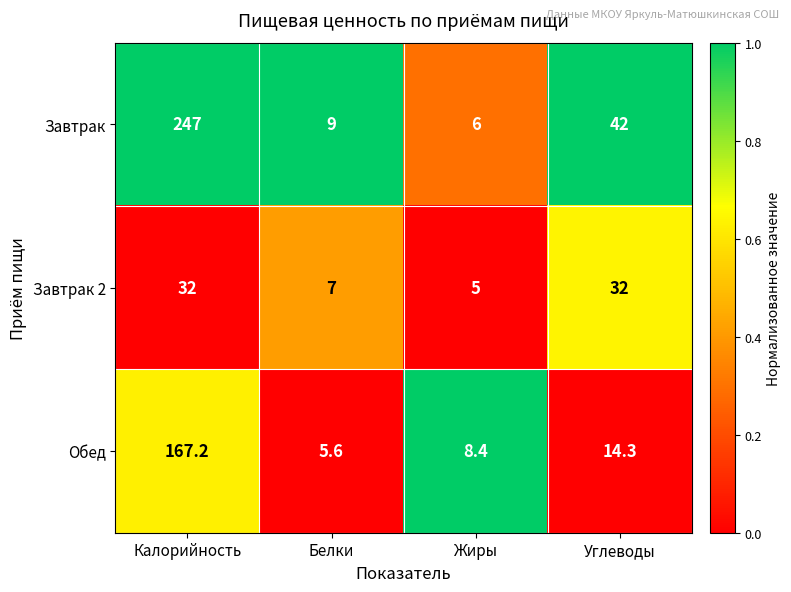

Reading left to right, what are all the values shown in this chart?

Завтрак: 247.0	9.0	6.0	42.0
Завтрак 2: 32.0	7.0	5.0	32.0
Обед: 167.2	5.6	8.4	14.3